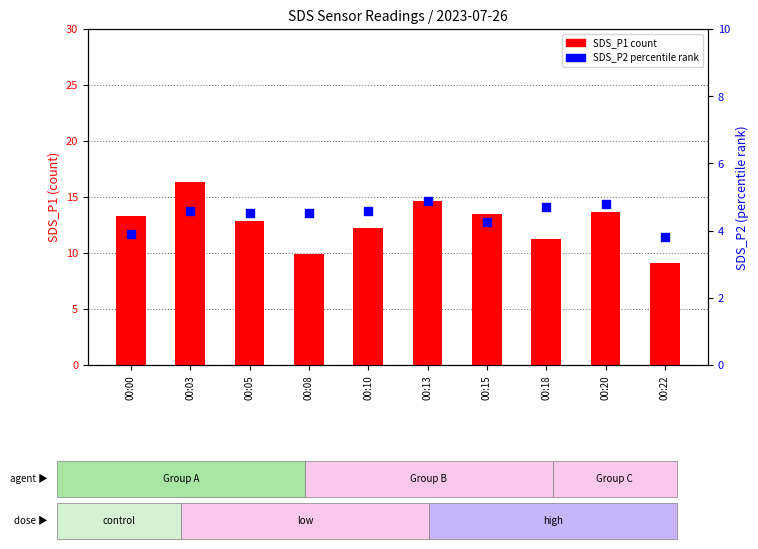

At which category is the sum across all series the highest?

00:03